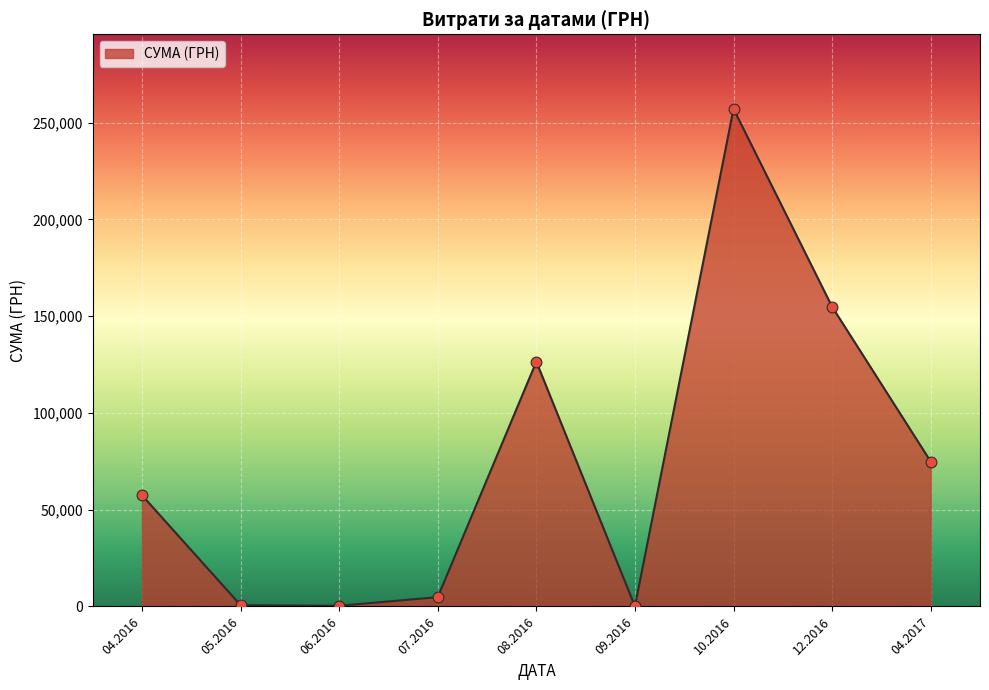

Which has a higher value, 08.2016 or 12.2016?

12.2016